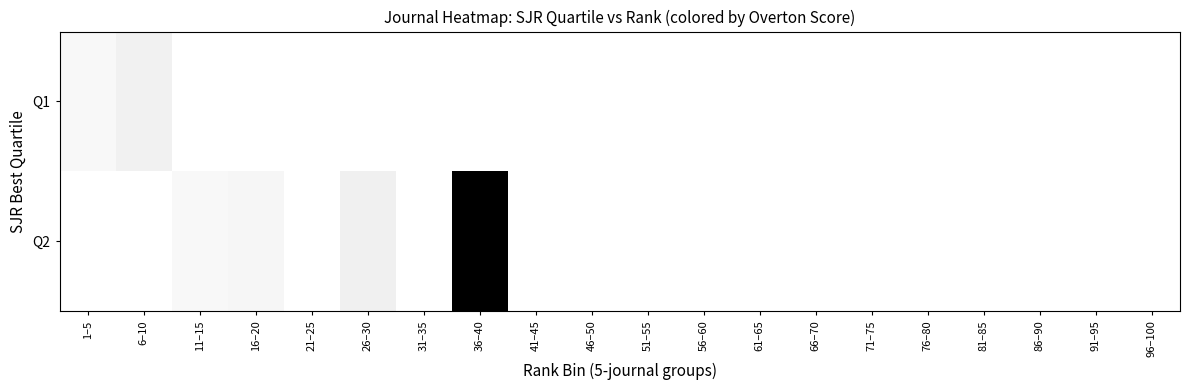

How many series are shown in this chart?

2